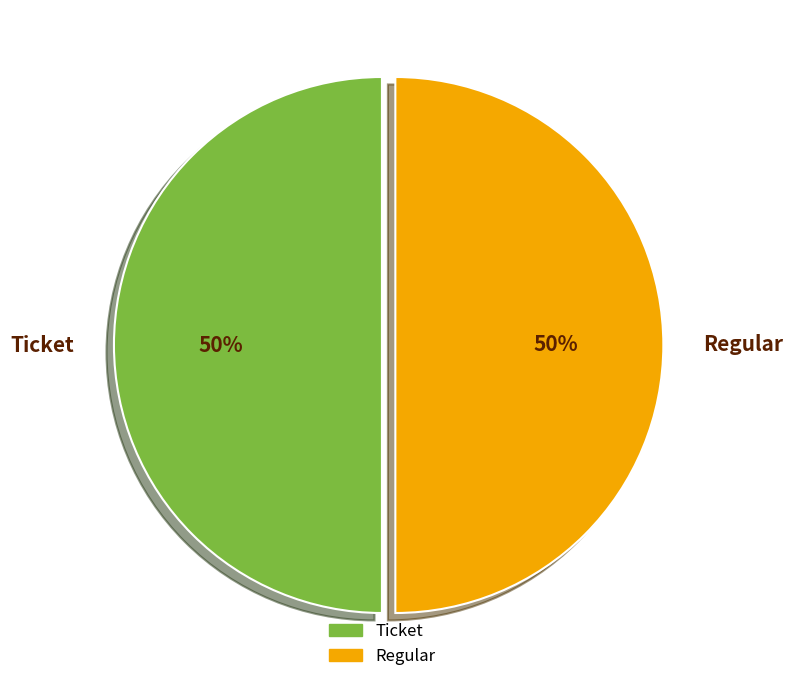

Do Ticket and Regular together represent more than half of the pie?

Yes